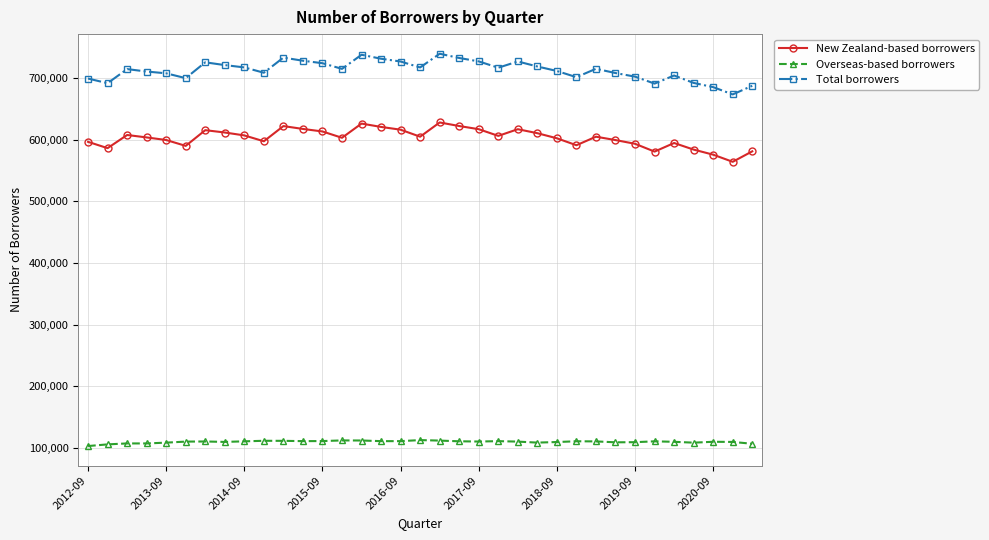

What is the sum of all New Zealand-based borrowers values?

21121031